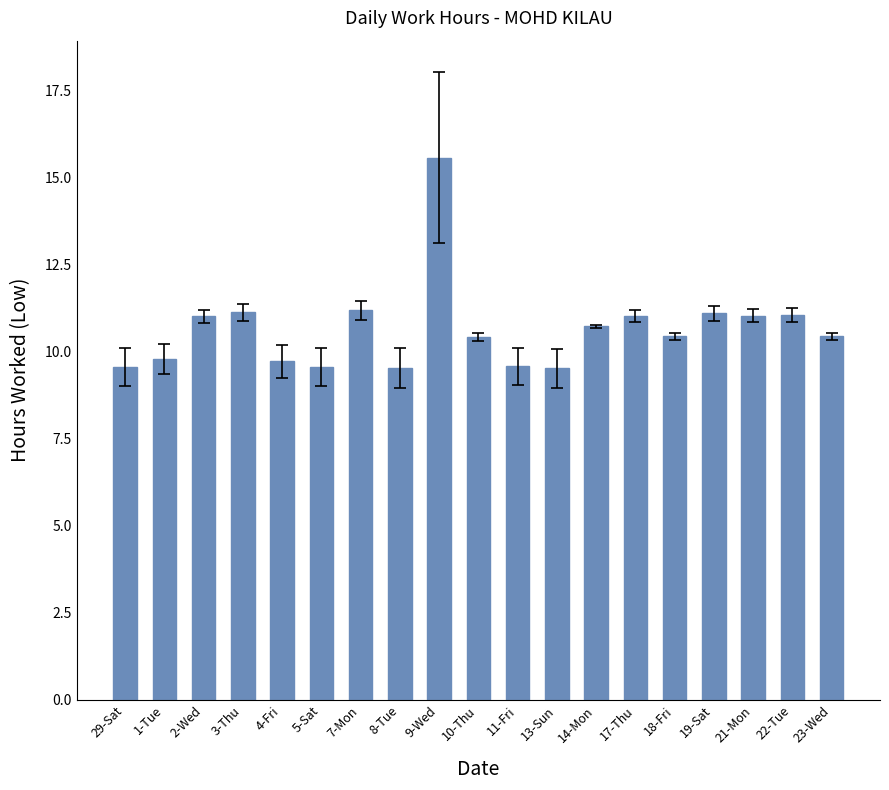

What is the difference between the second highest and second lowest values?

1.7